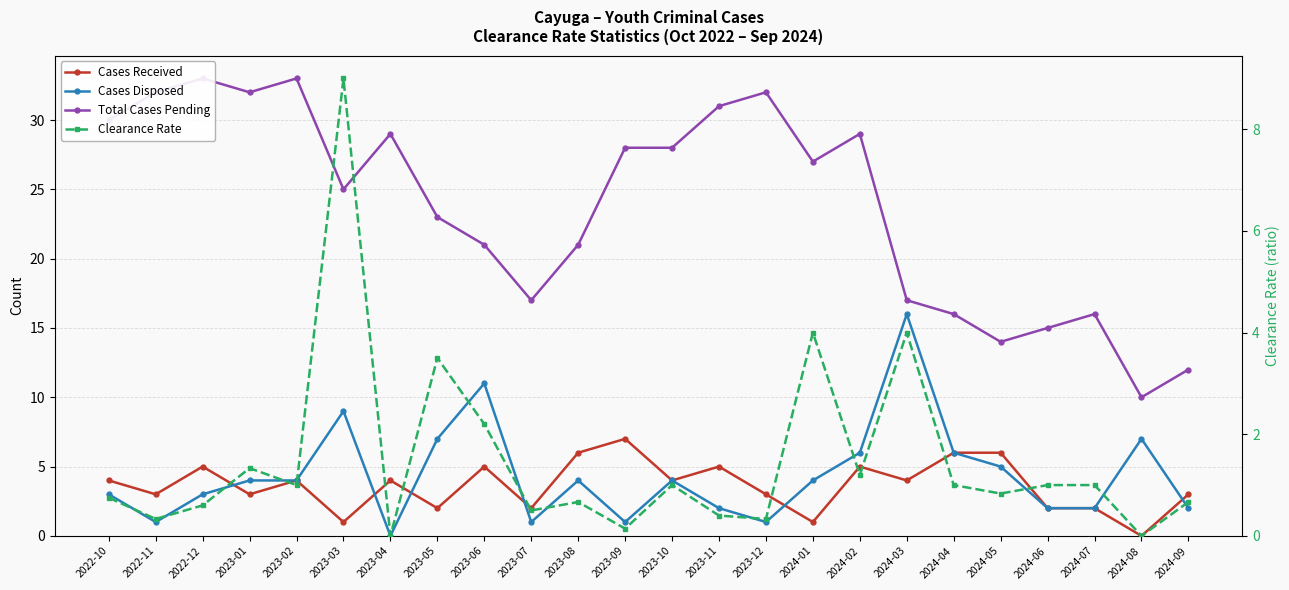

Which series has the widest spread of values?

Total Cases Pending